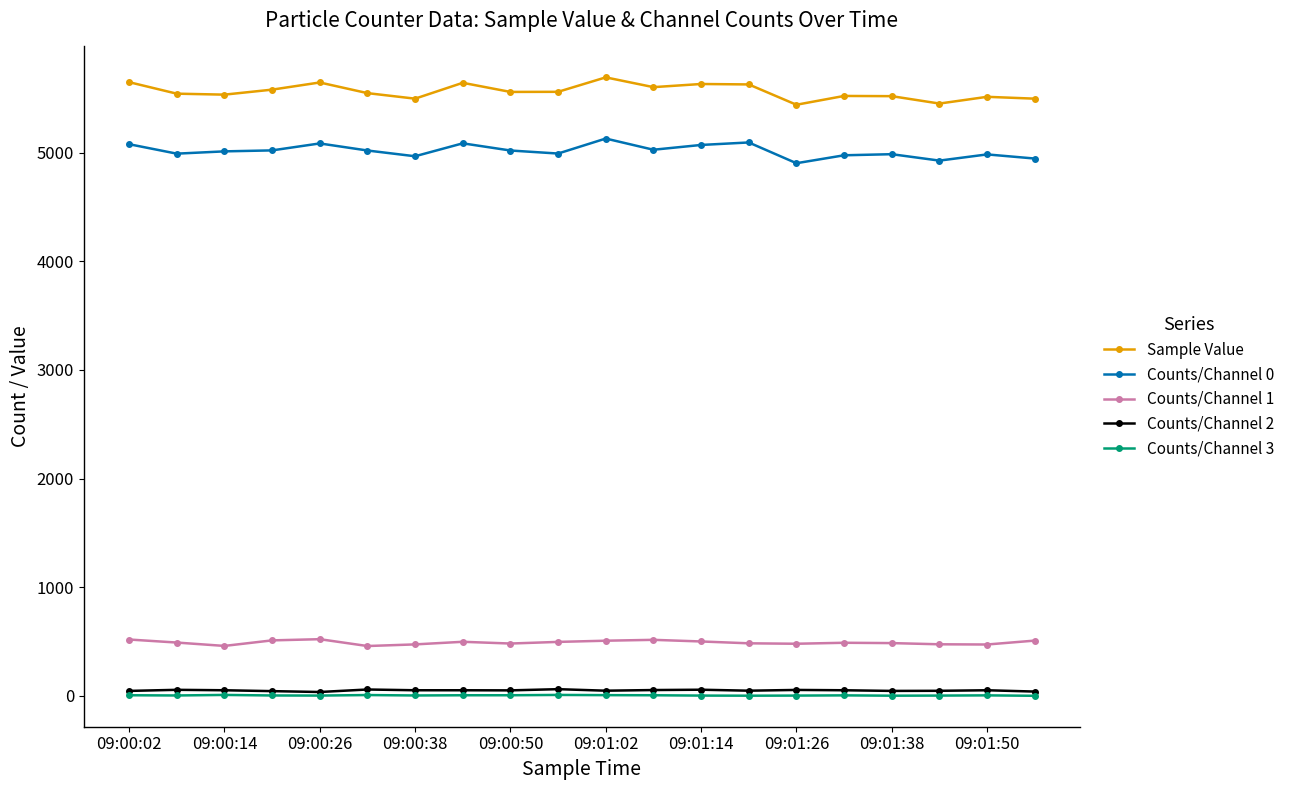

Is this an area chart (filled region under the line)?

No